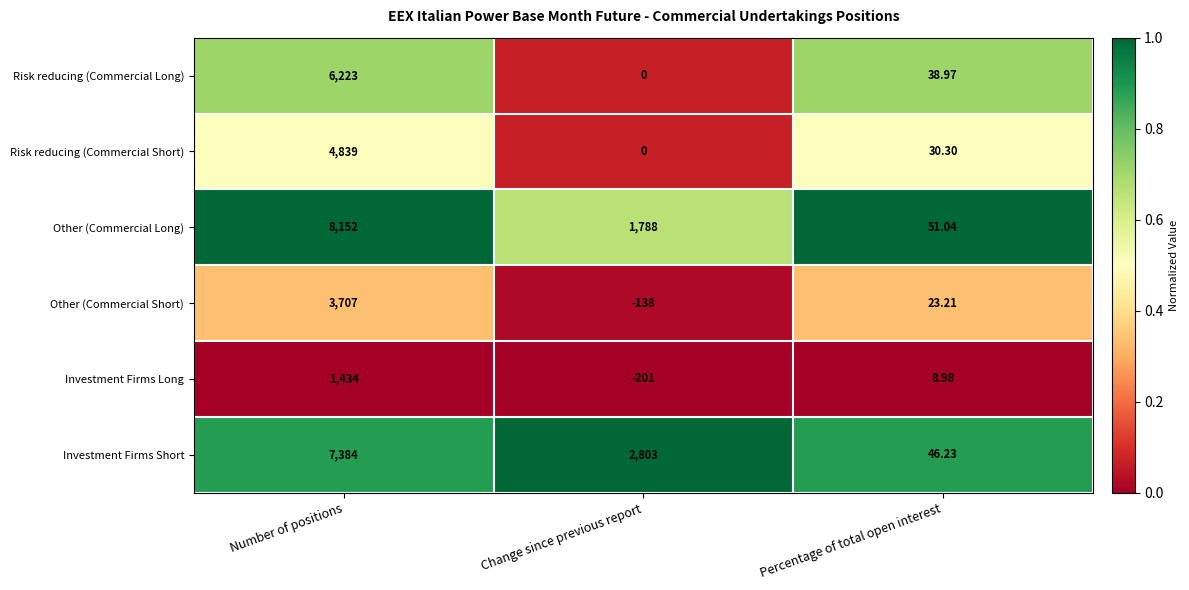

Between Change since previous report and Percentage of total open interest, which series saw the biggest shift?

Investment Firms Short